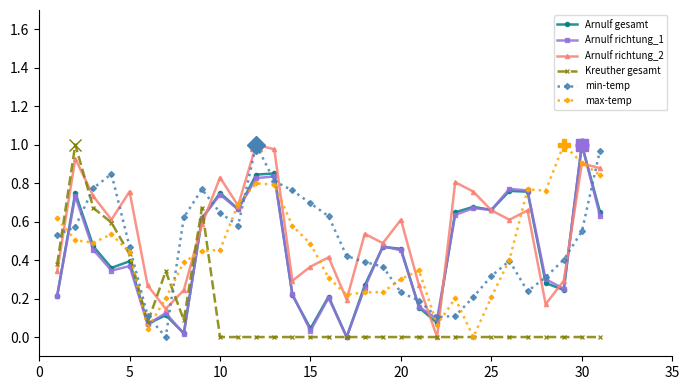

True or false: Arnulf richtung_1 has more than 2 points higher than both neighbors.

True